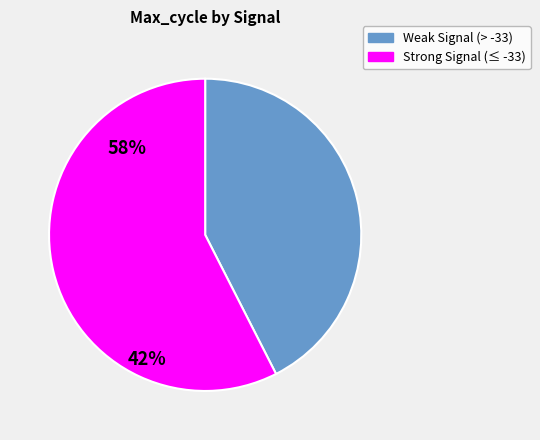

Is there any slice that represents more than half of the pie?

Yes